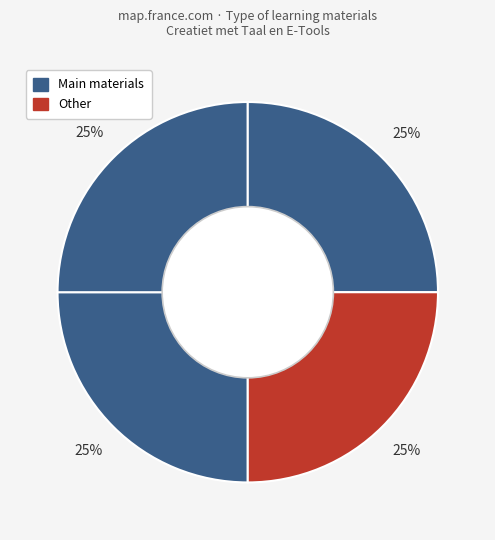

Is there a majority slice in this chart?

No